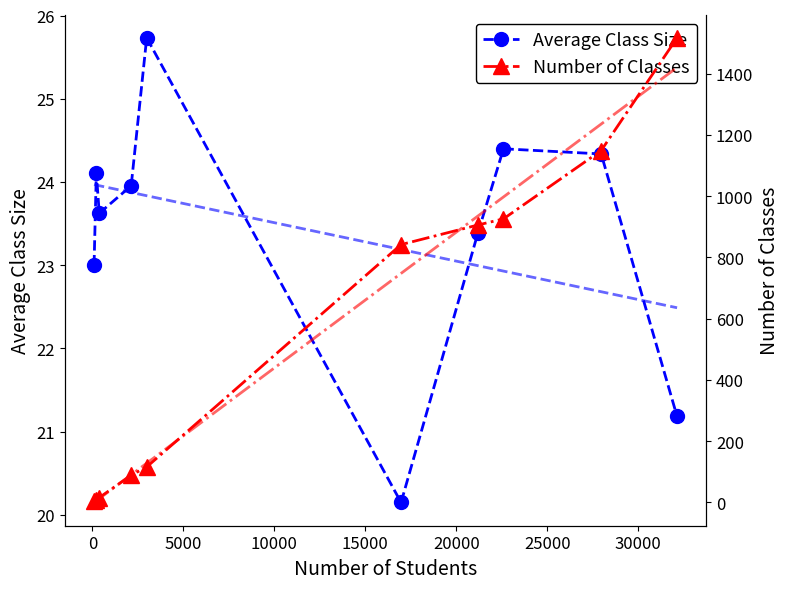

How many categories are shown in the chart?

10